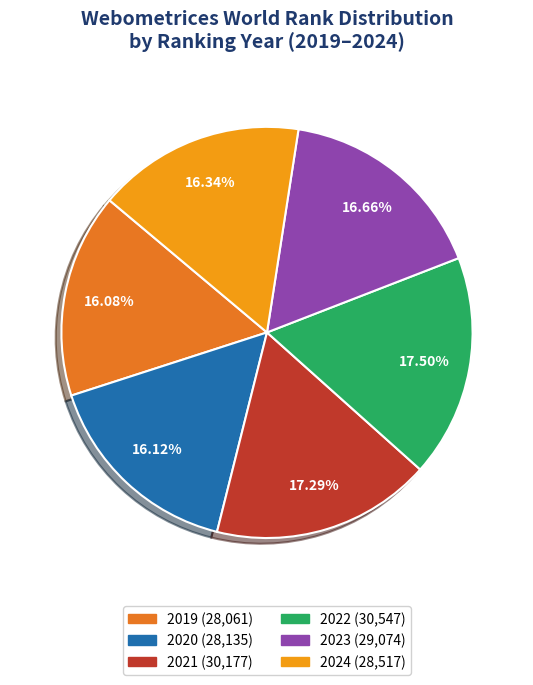

Is the sum of 2024 and 2021 greater than half?

No